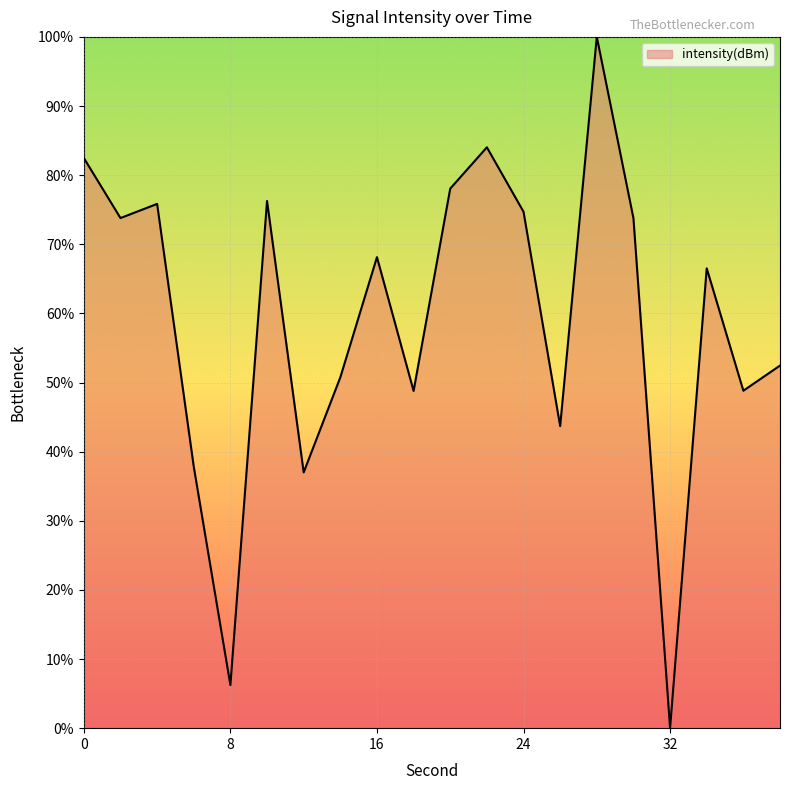

How many lines are shown in the chart?

1